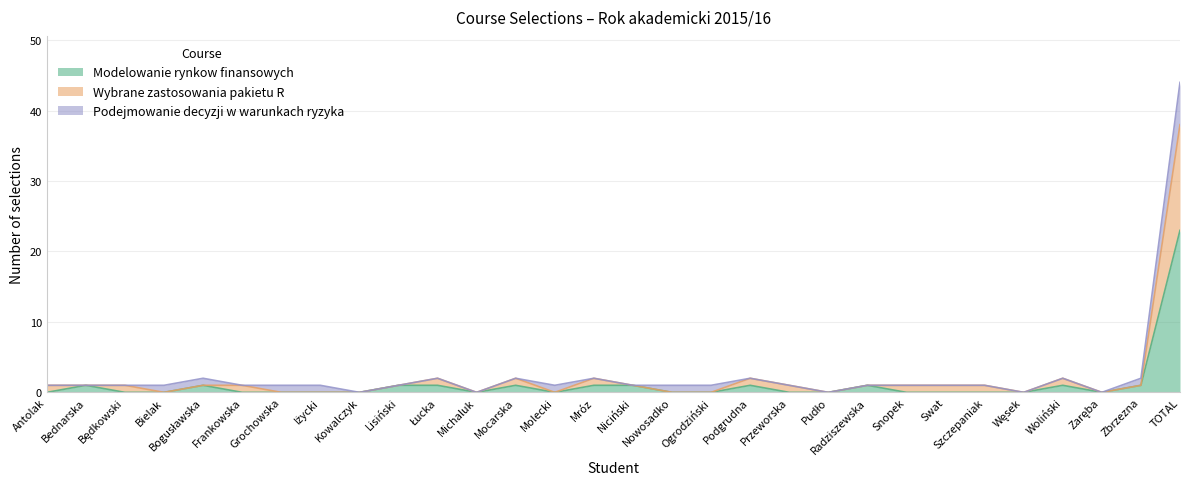

At which label does Modelowanie rynkow finansowych reach its peak?

TOTAL